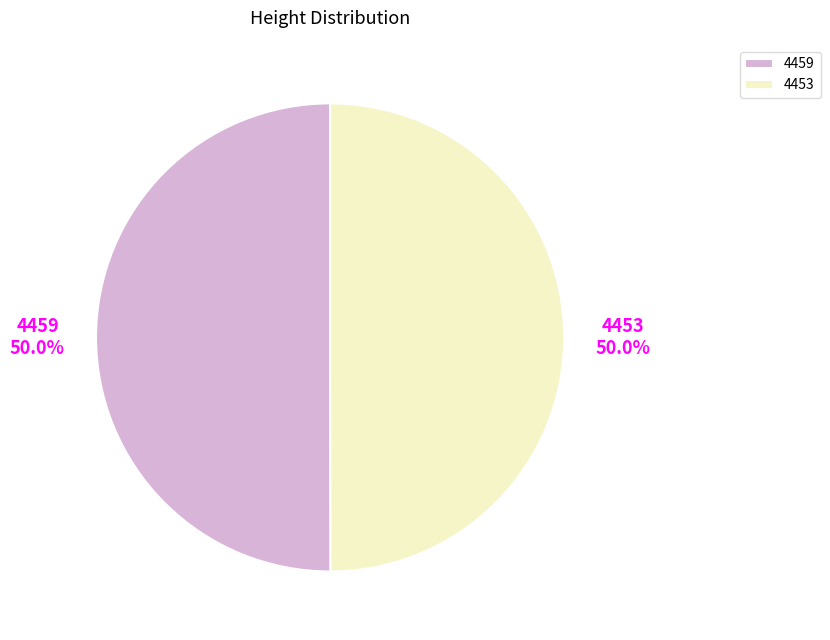

What is the ratio of the value at 4459 to the value at 4453?

1.0